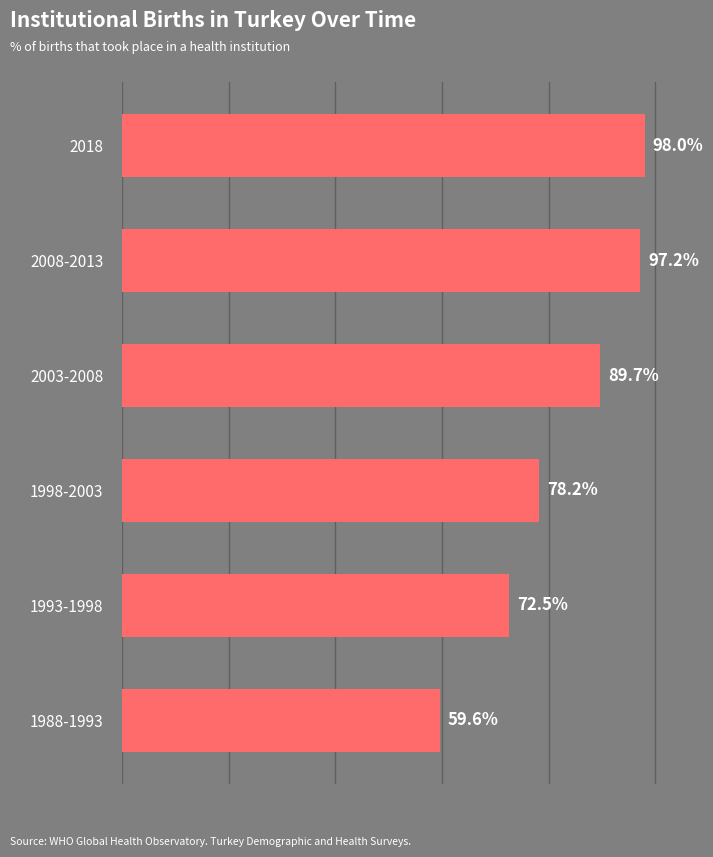

Which category has the lowest value across all series?

1988-1993